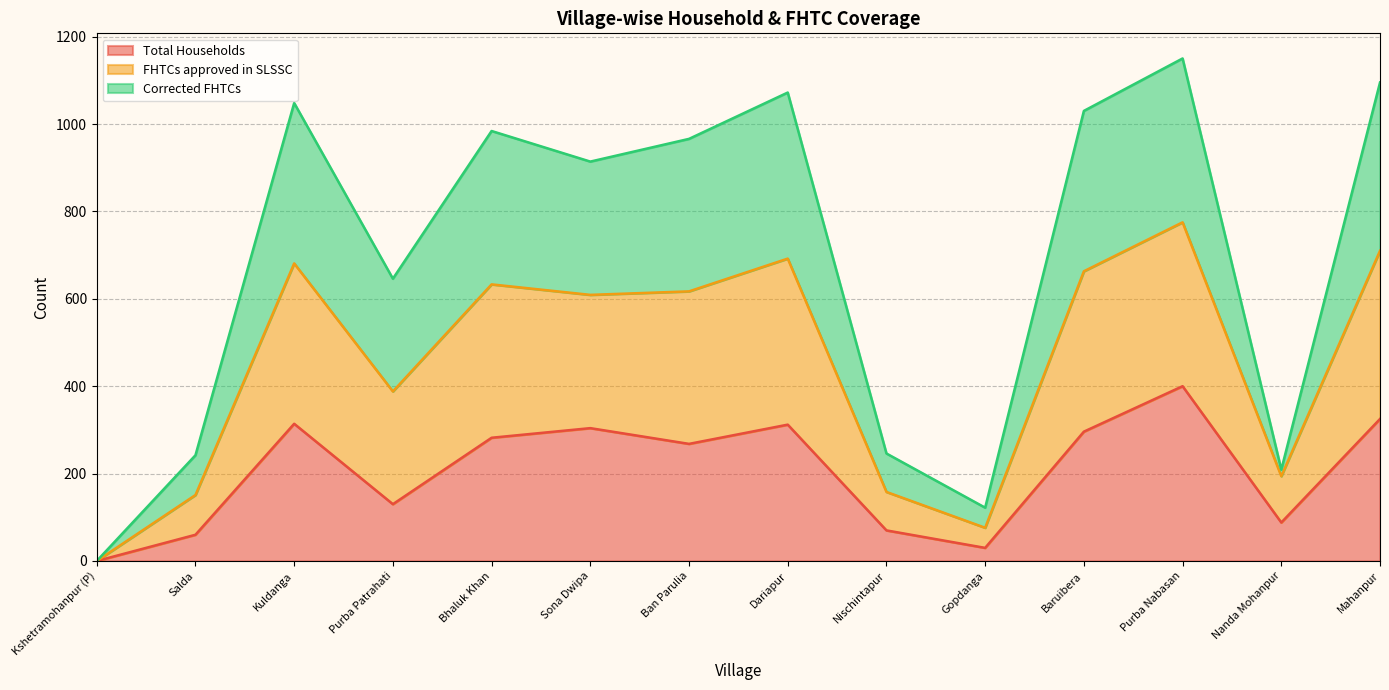

What are all the series names shown in the legend?

Total Households, FHTCs approved in SLSSC, Corrected FHTCs